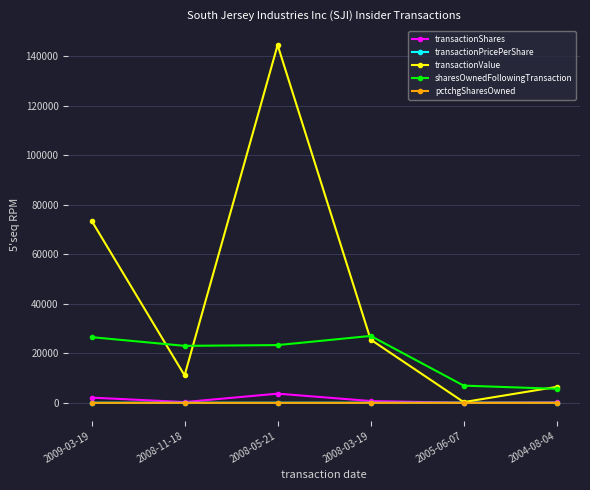

What is the maximum value shown in the chart?

144466.0